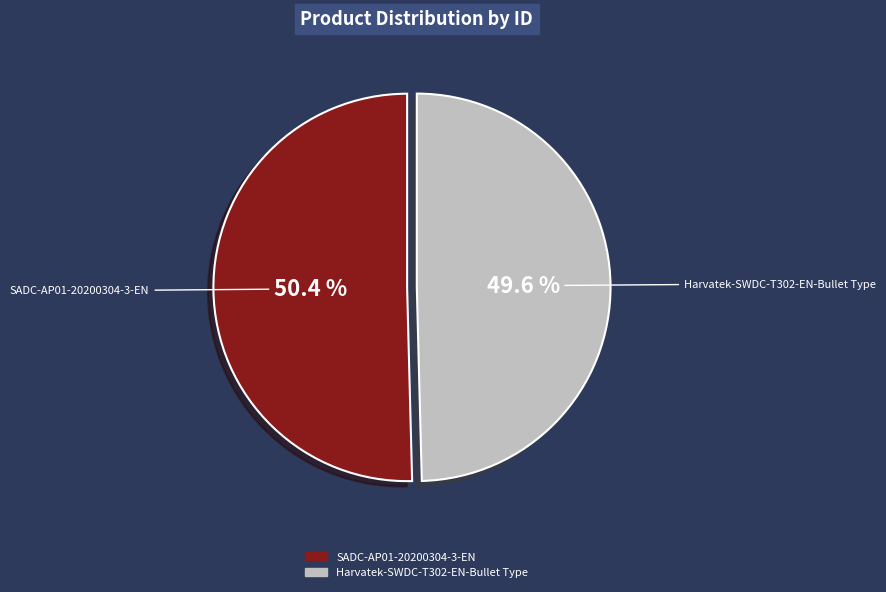

Which category accounts for the majority?

SADC-AP01-20200304-3-EN